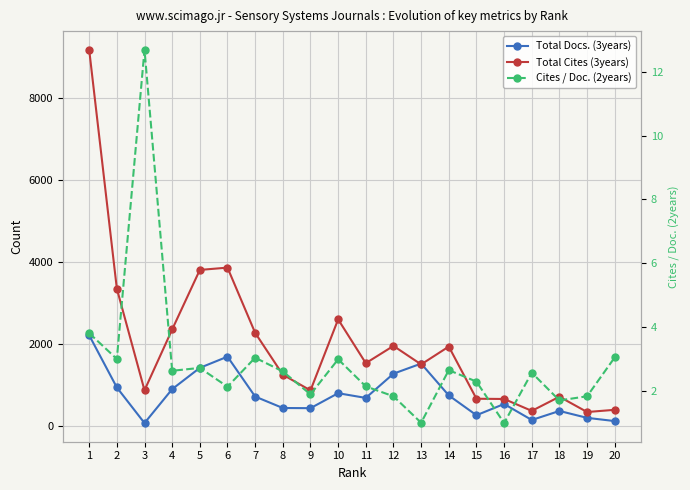

What is the average value of the Total Docs. (3years) series?

777.3